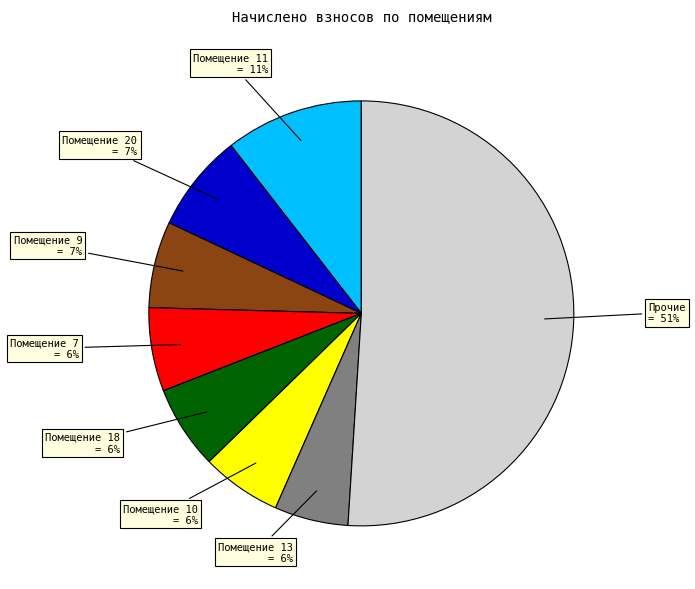

Does any single category account for the majority?

Yes